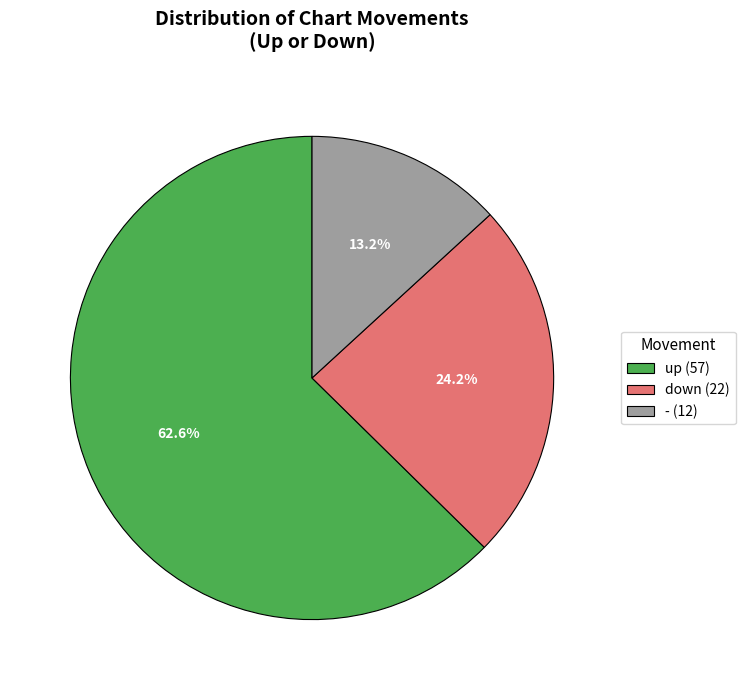

Between - and down, which is larger?

down